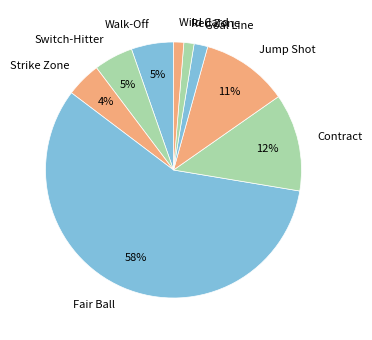

Combined, do Fair Ball and Goal Line account for over 50%?

Yes